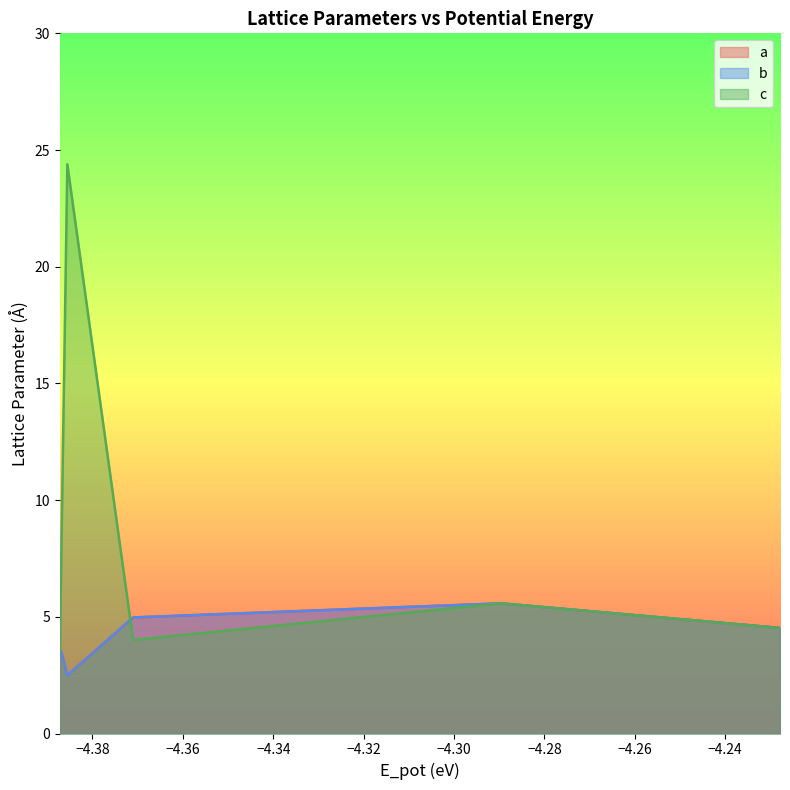

How many lines are shown in the chart?

3